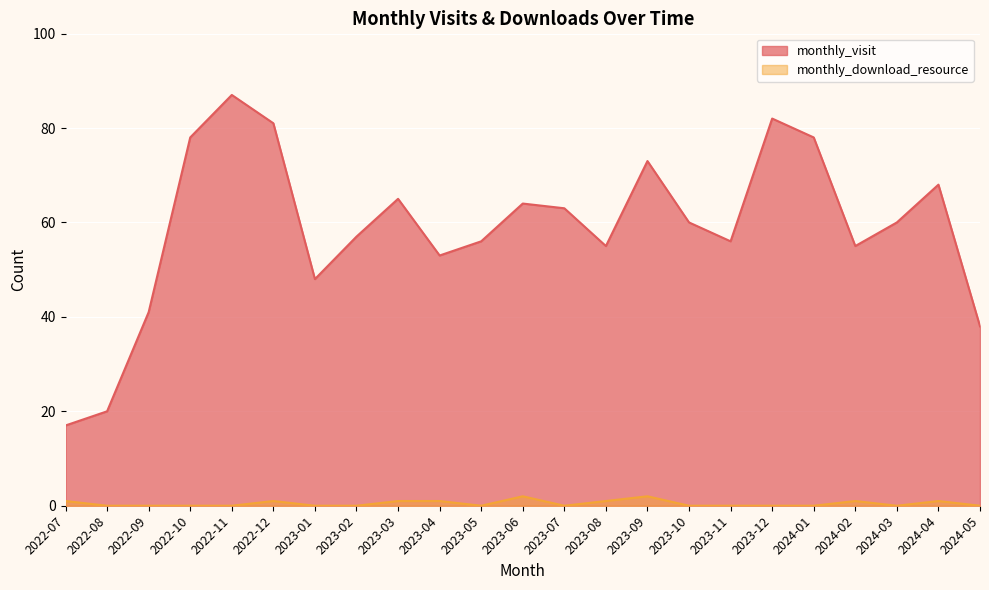

What is the value of the monthly_visit point at the 20th from the left?

55